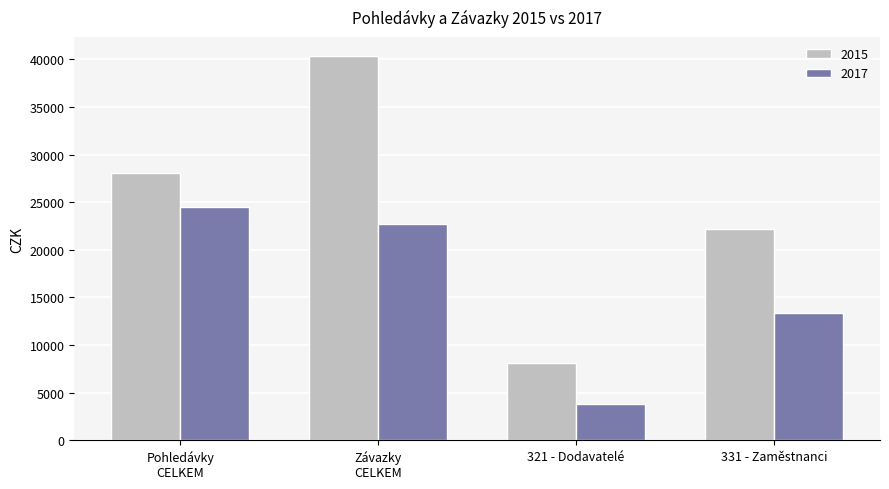

What is the maximum value shown in the chart?

40332.8